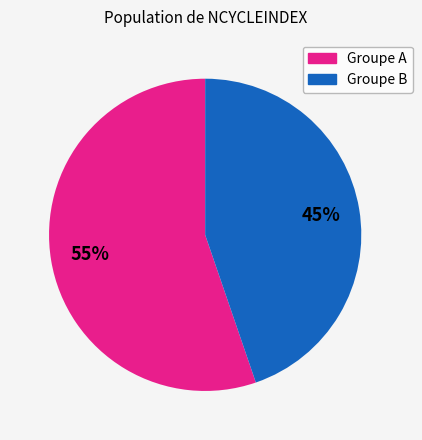

To the nearest percent, what is the average slice percentage?

50%